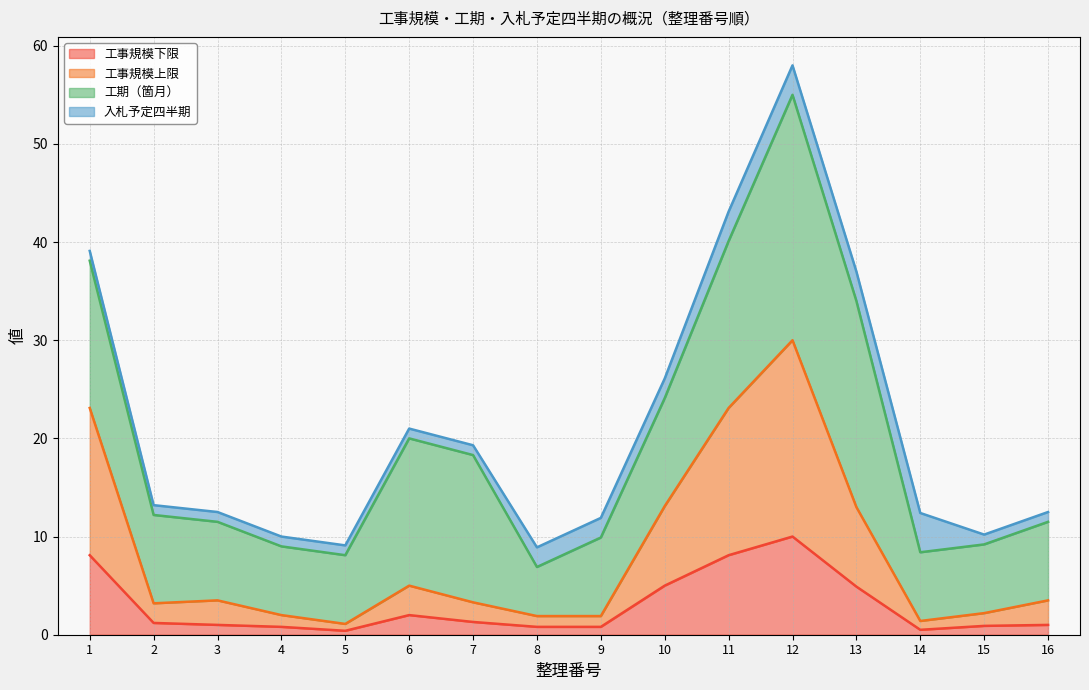

In 工事規模下限, how many points are lower than both neighbors (excluding endpoints)?

2